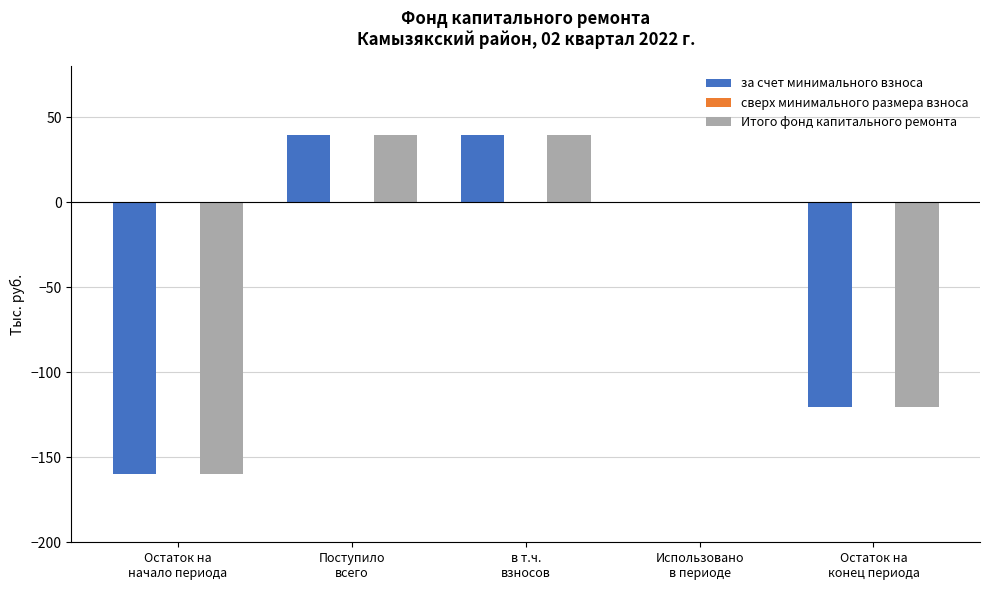

What is the maximum value shown in the chart?

39.4